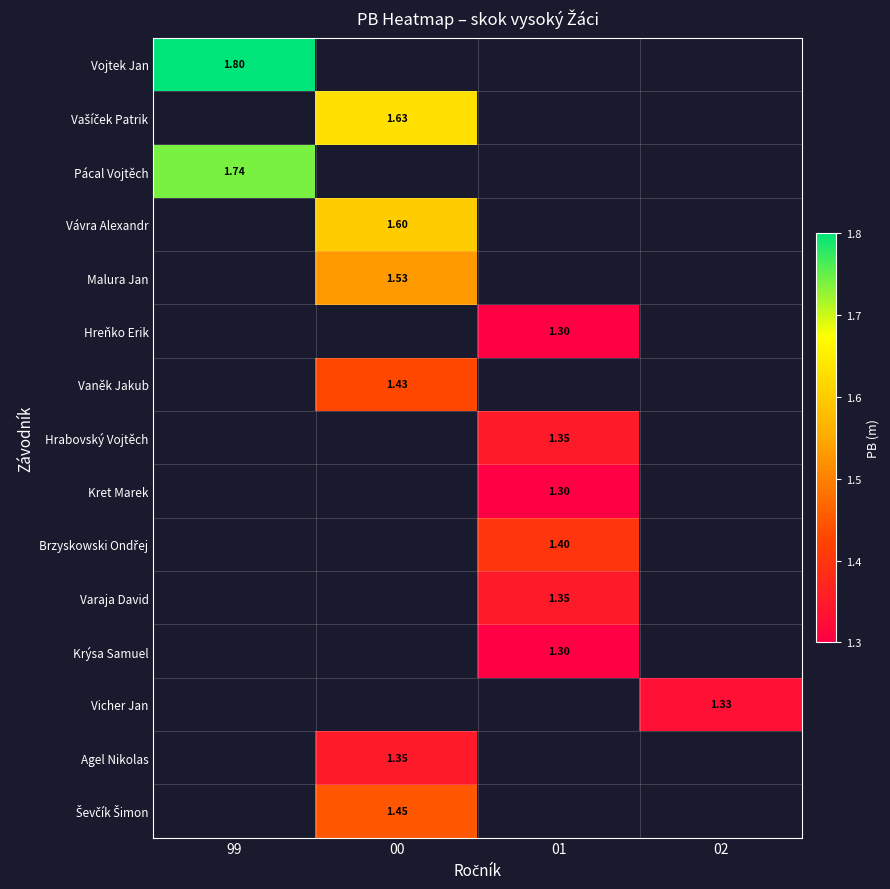

At which category does the chart reach its peak across all series?

99